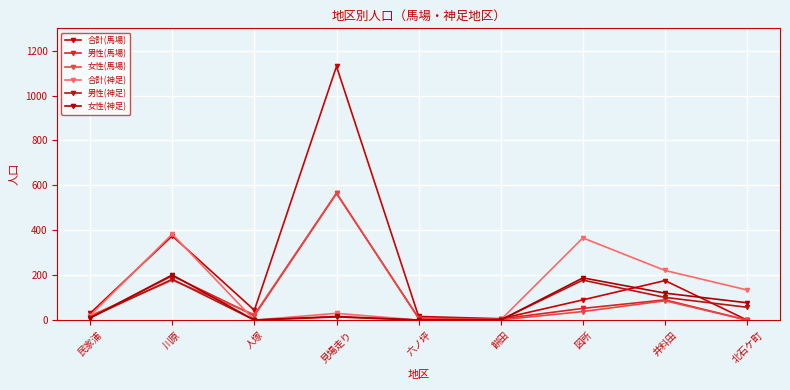

How many intersections are there between 合計(神足) and 合計(馬場)?

3